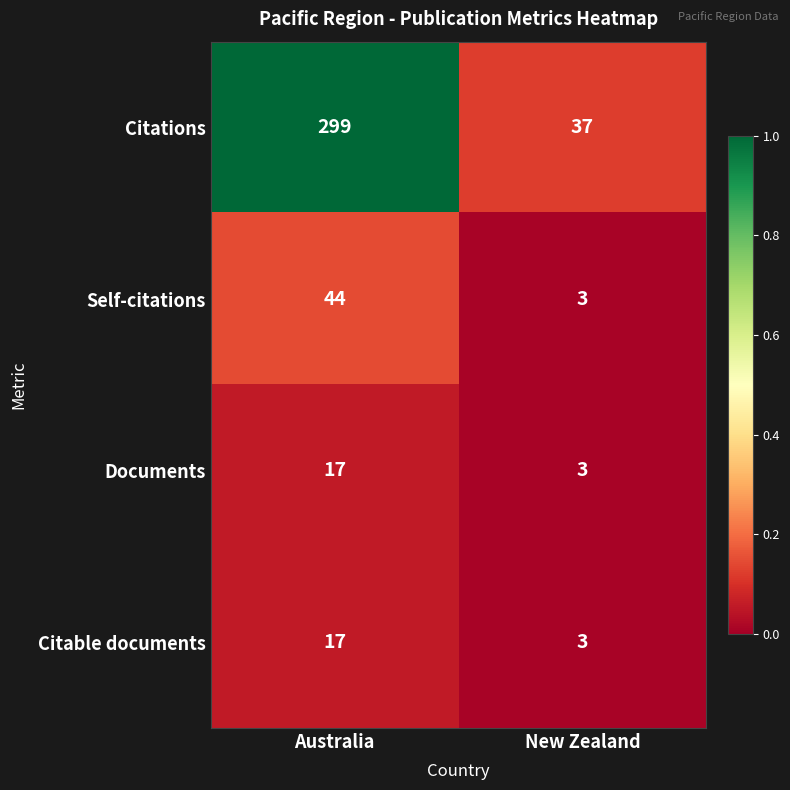

The value of Documents at Australia is 17. True or false?

True